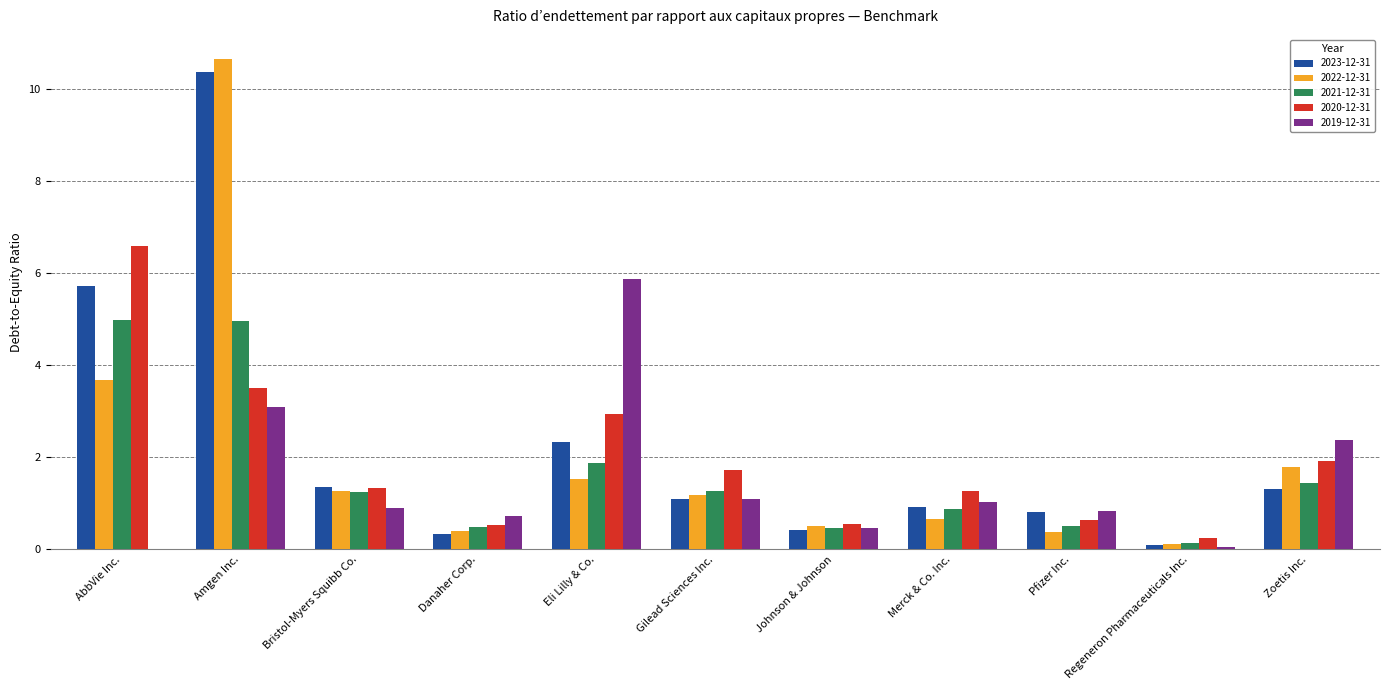

Which series has the largest range (max minus min)?

2022-12-31